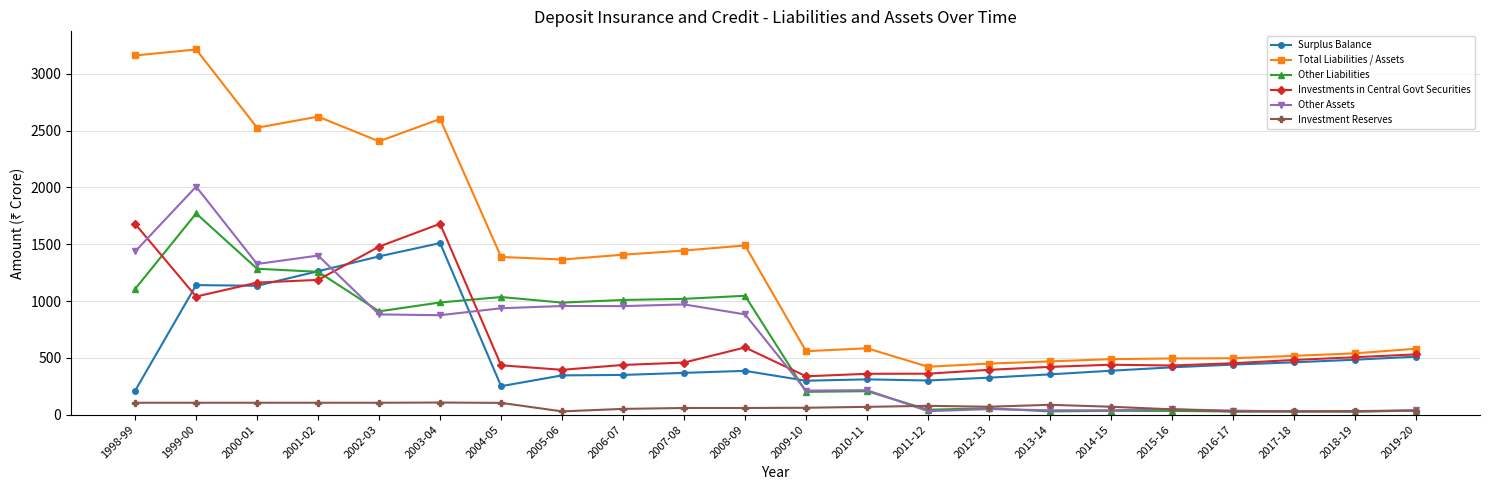

Which series has the largest range (max minus min)?

Total Liabilities / Assets